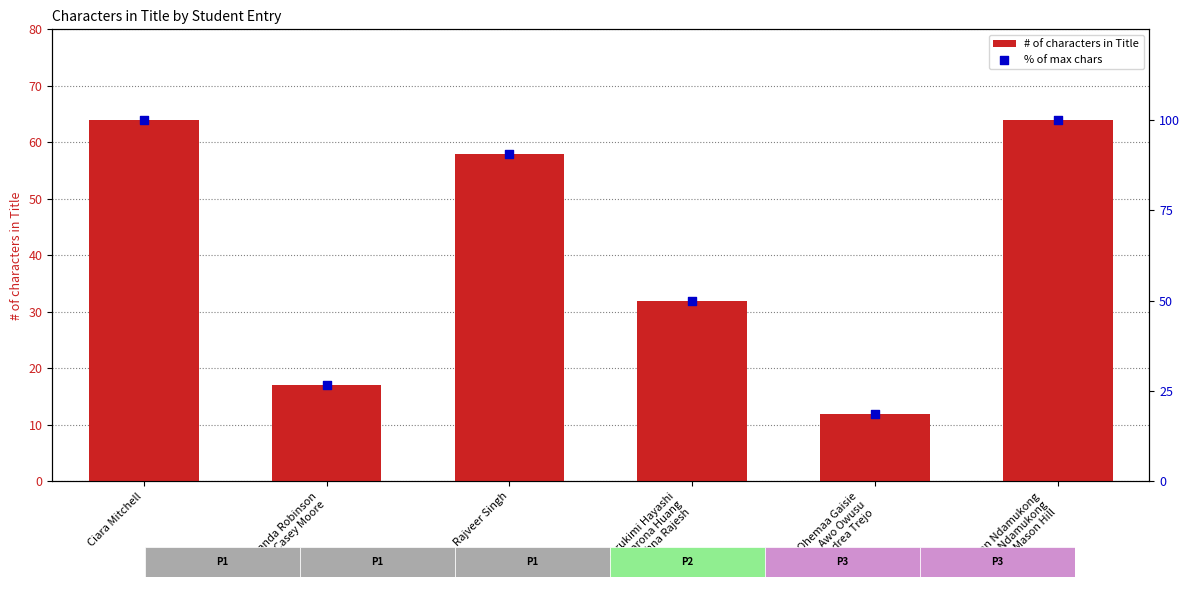

Which series contains the lowest Y value?

# of characters in Title